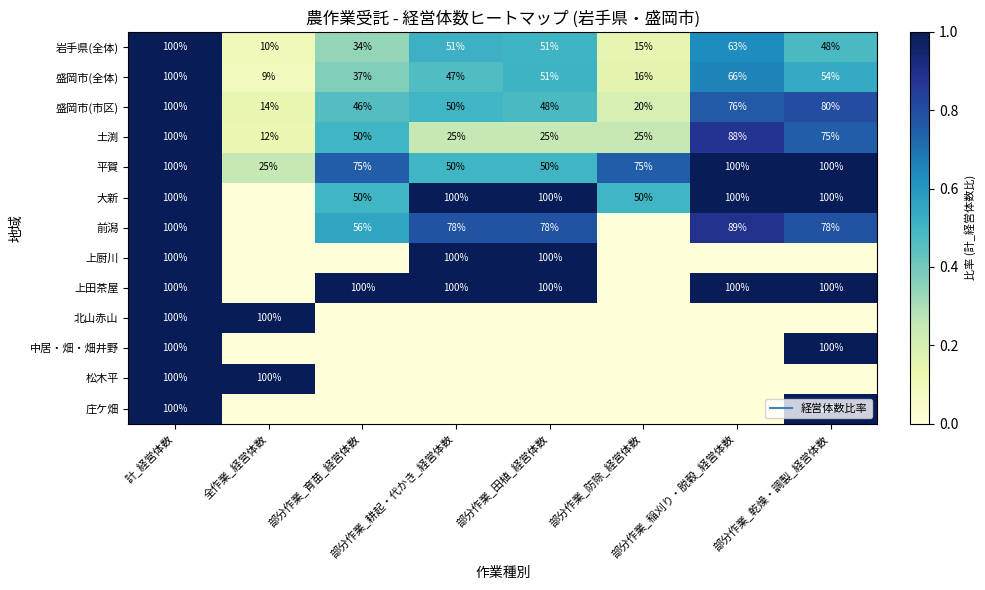

What is the greatest value displayed?

1.0